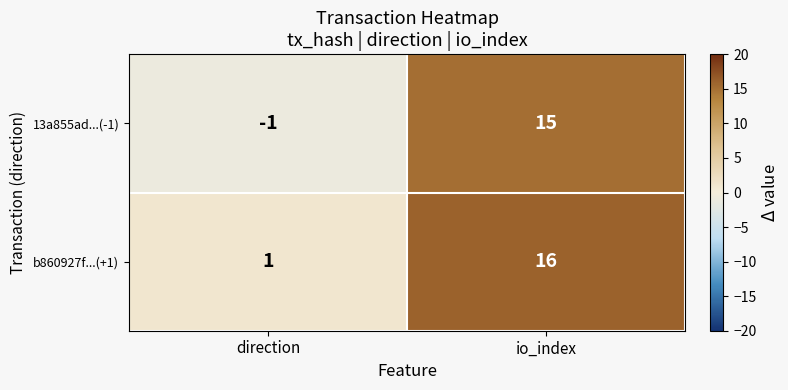

Where is 13a855ad...(-1) nearest to the value 7?

direction